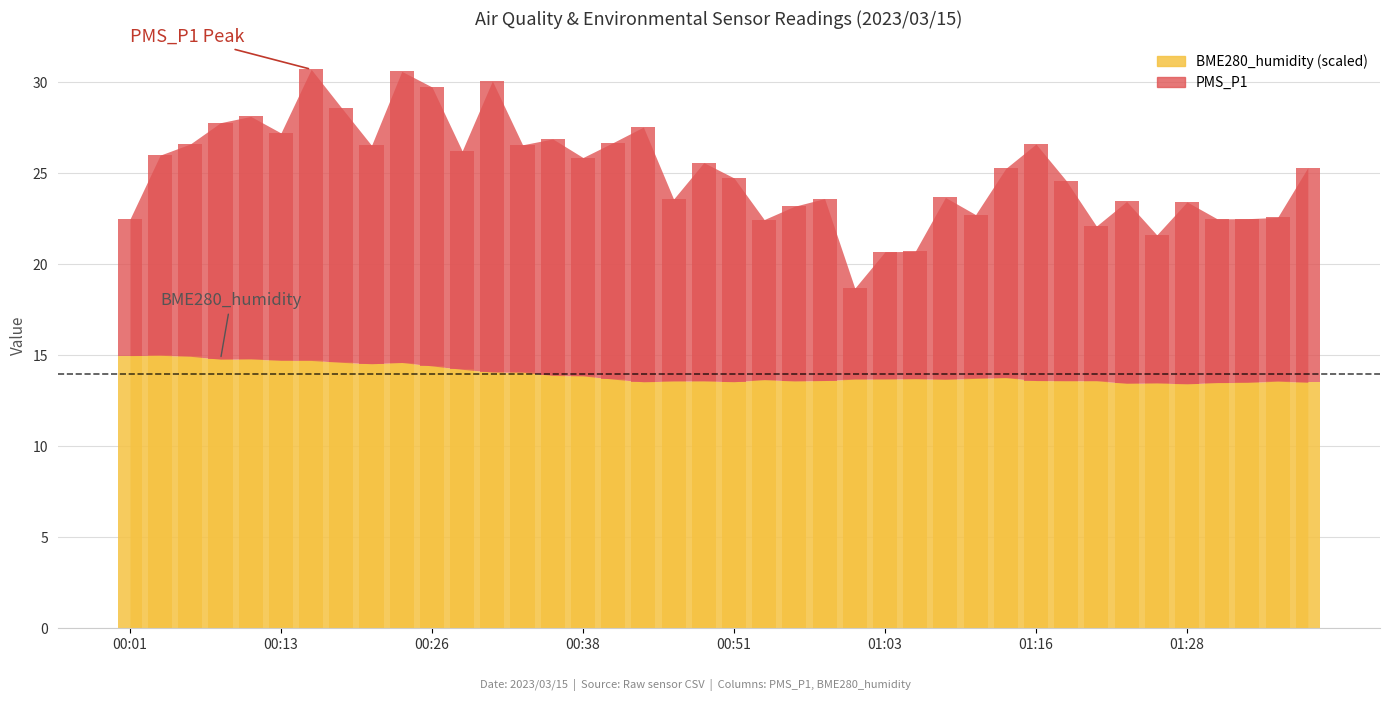

Reading left to right, what are all the values shown in this chart?

PMS_P1: 00:01=7.5	00:03=11.0	00:06=11.7	00:08=13.0	00:11=13.3	00:13=12.5	00:16=16.0	00:18=14.0	00:21=12.0	00:23=16.0	00:26=15.3	00:28=12.0	00:31=16.0	00:33=12.5	00:36=13.0	00:38=12.0	00:41=13.0	00:43=14.0	00:46=10.0	00:48=12.0	00:51=11.2	00:53=8.8	00:56=9.6	00:58=10.0	01:01=5.0	01:03=7.0	01:06=7.0	01:08=10.0	01:11=9.0	01:13=11.5	01:16=13.0	01:18=11.0	01:21=8.5	01:23=10.0	01:26=8.1	01:28=10.0	01:31=9.0	01:33=9.0	01:36=9.0	01:38=11.8
BME280_humidity: 00:01=15.0	00:03=15.0	00:06=14.9	00:08=14.8	00:11=14.8	00:13=14.7	00:16=14.7	00:18=14.6	00:21=14.5	00:23=14.6	00:26=14.4	00:28=14.2	00:31=14.1	00:33=14.1	00:36=13.9	00:38=13.9	00:41=13.7	00:43=13.5	00:46=13.6	00:48=13.6	00:51=13.5	00:53=13.7	00:56=13.6	00:58=13.6	01:01=13.7	01:03=13.7	01:06=13.7	01:08=13.7	01:11=13.7	01:13=13.8	01:16=13.6	01:18=13.6	01:21=13.6	01:23=13.5	01:26=13.5	01:28=13.4	01:31=13.5	01:33=13.5	01:36=13.6	01:38=13.5